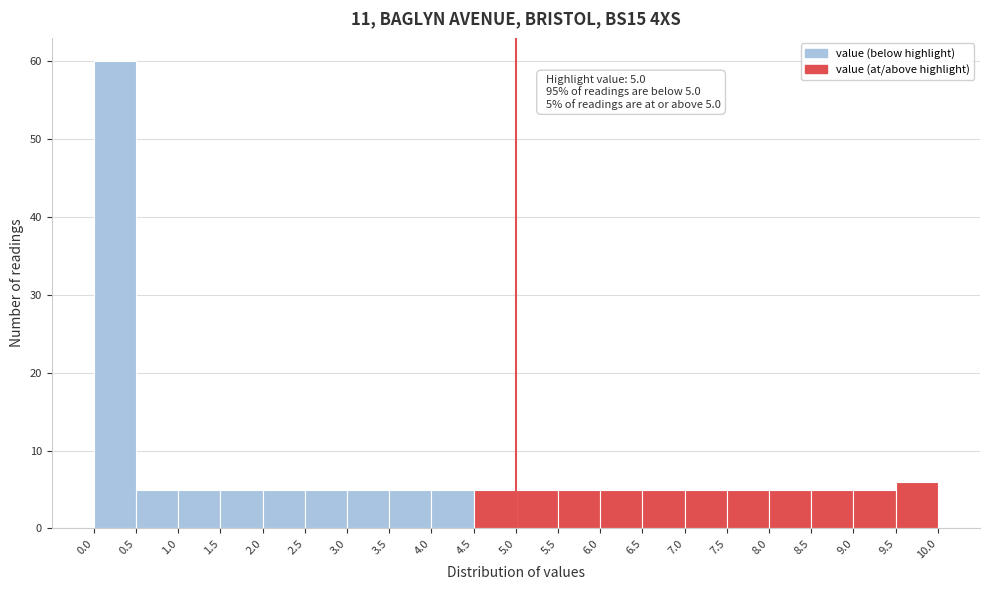

Over which range of the x-axis is the bar tallest?

0.0 to 0.5